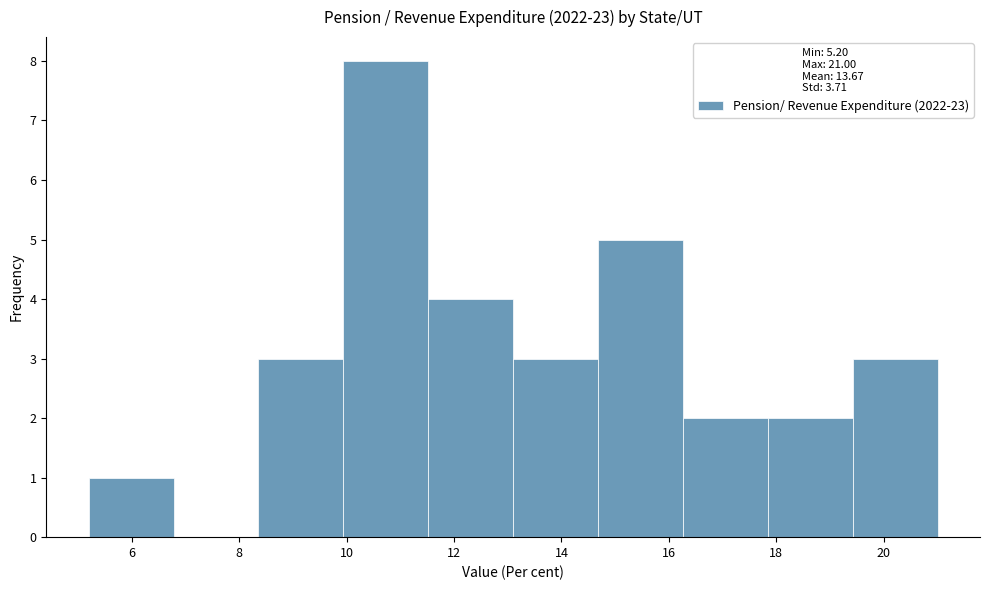

How tall is the bar that spans 13.10 to 14.68 on the x-axis? Neither the bar edges nor the heights are printed on the chart, so give them approximately, as read against the axes.

3